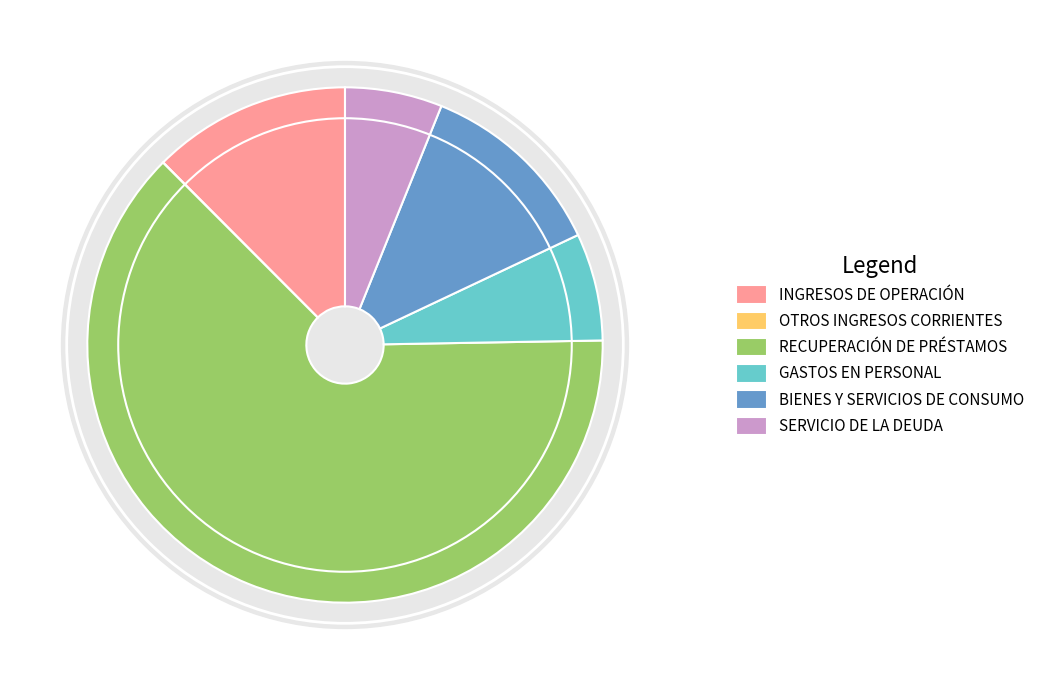

The OTROS INGRESOS CORRIENTES slice represents 1% of the pie. True or false?

False